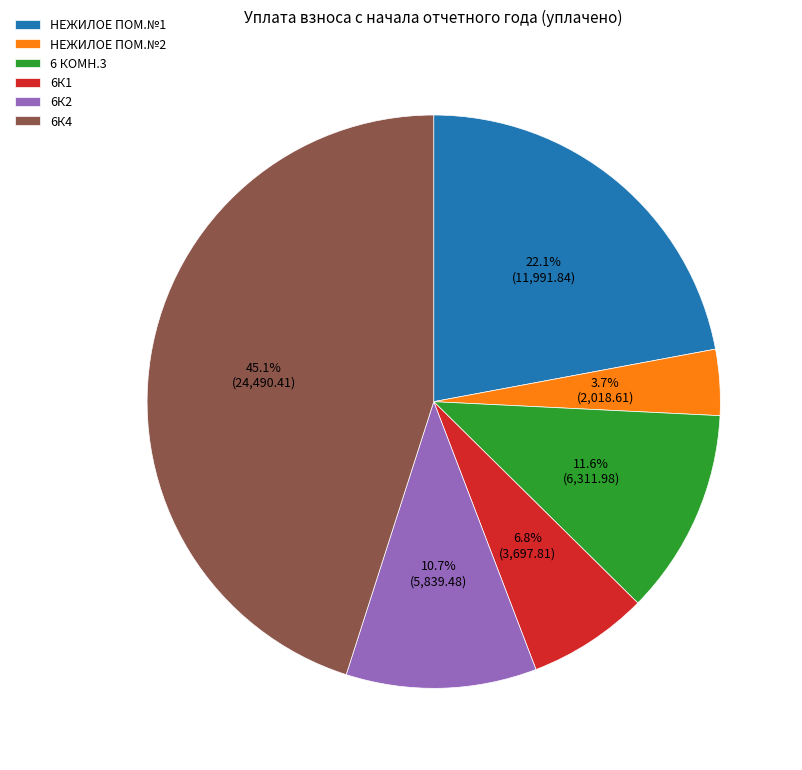

To the nearest percent, what is the difference between the НЕЖИЛОЕ ПОМ.№1 and 6К4 slice percentages?

23%